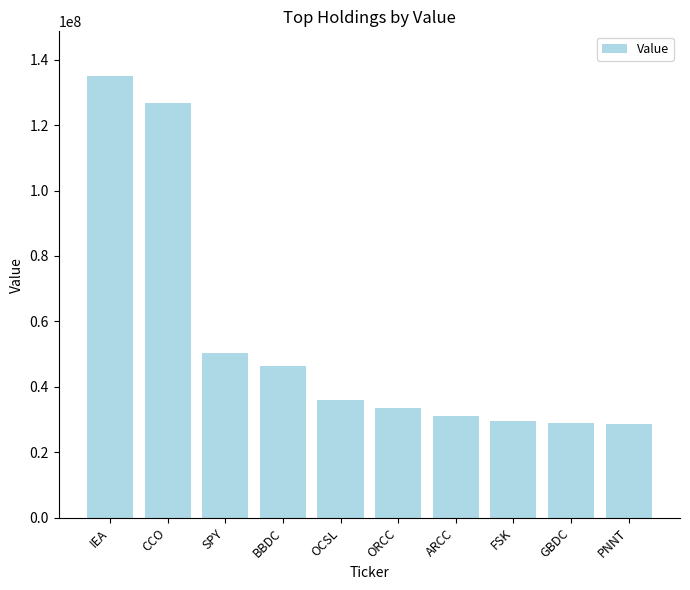

What is the label of the 3rd bar from the left?

SPY